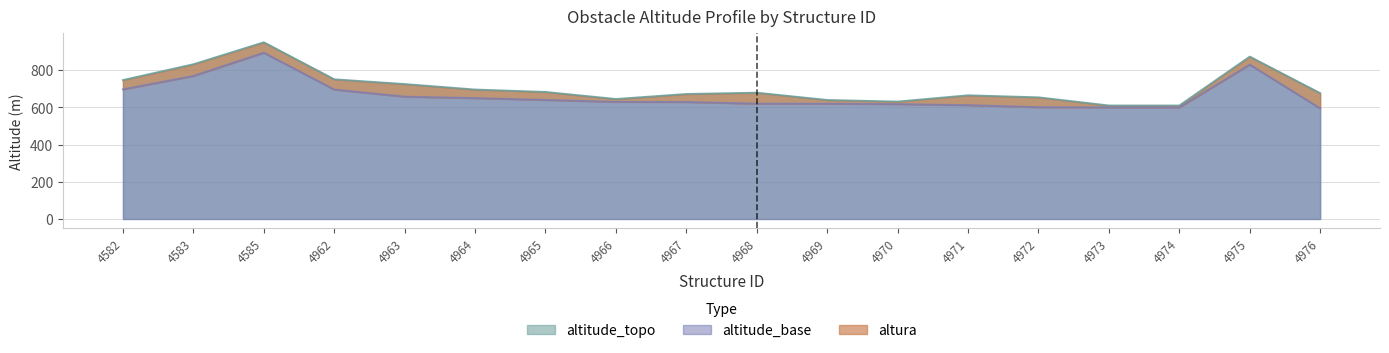

Which category has the lowest value in the altitude_base series?

4976